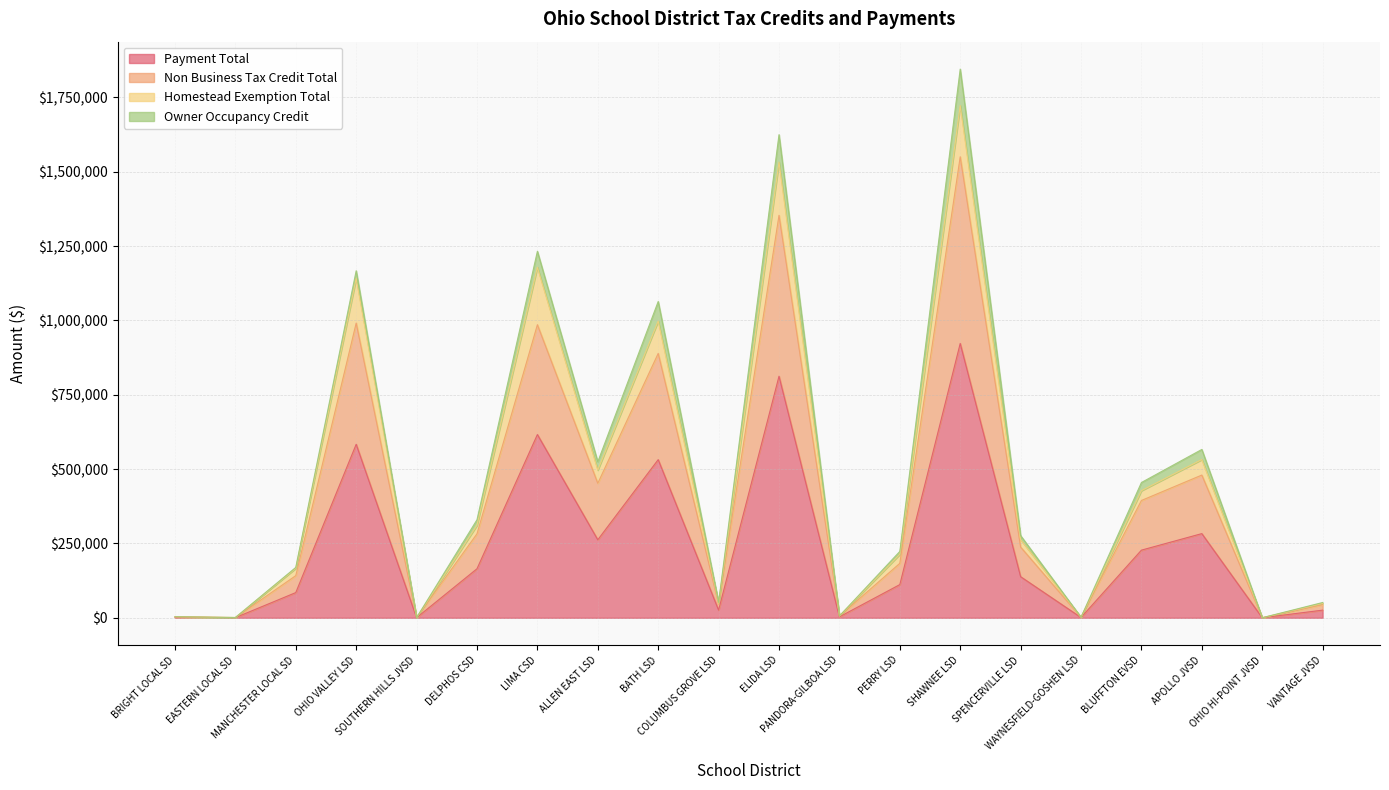

Where is the first local minimum for Payment Total?

EASTERN LOCAL SD